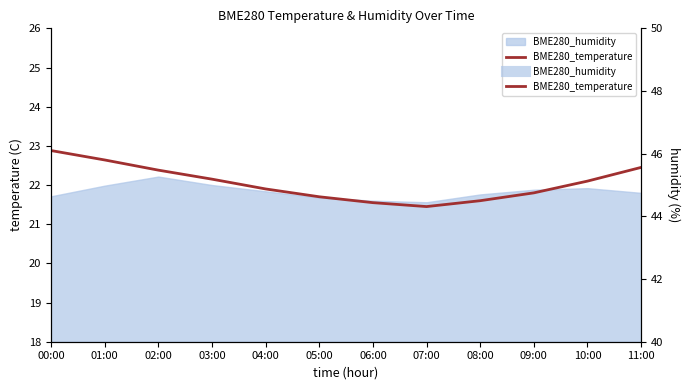

Rank the categories by value from lowest to highest.

07:00, 06:00, 08:00, 05:00, 09:00, 04:00, 10:00, 03:00, 02:00, 11:00, 01:00, 00:00